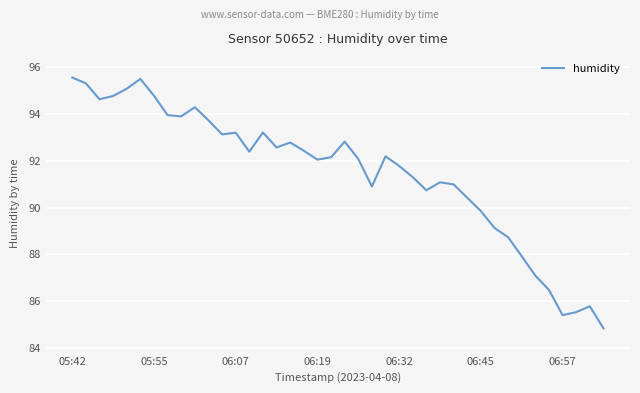

What is the greatest value displayed?

95.6